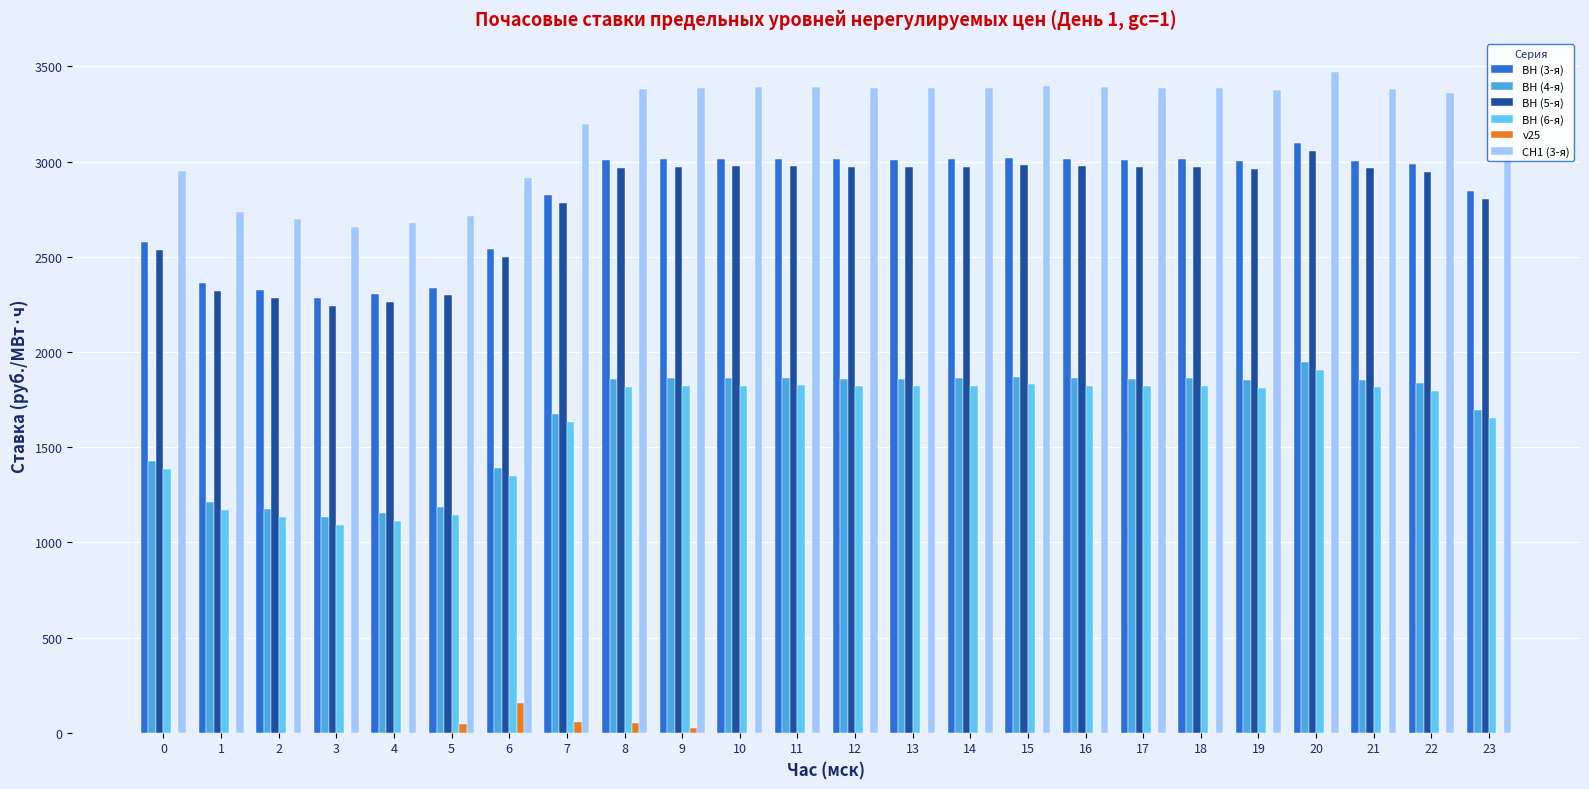

The value of ВН (3-я) at 10 is 4971.3. True or false?

False